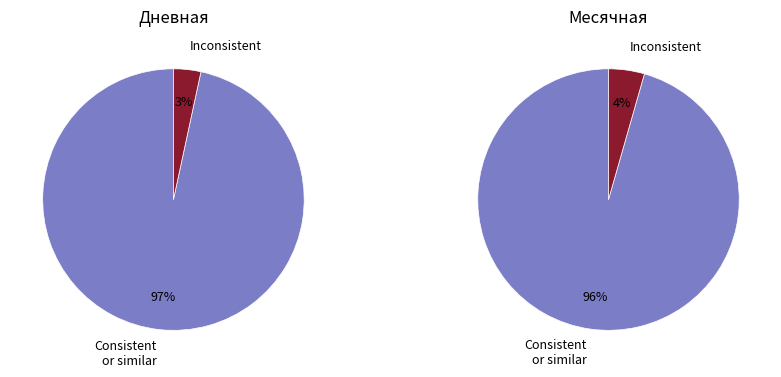

Is it true that 35 is 2% of the pie?

True